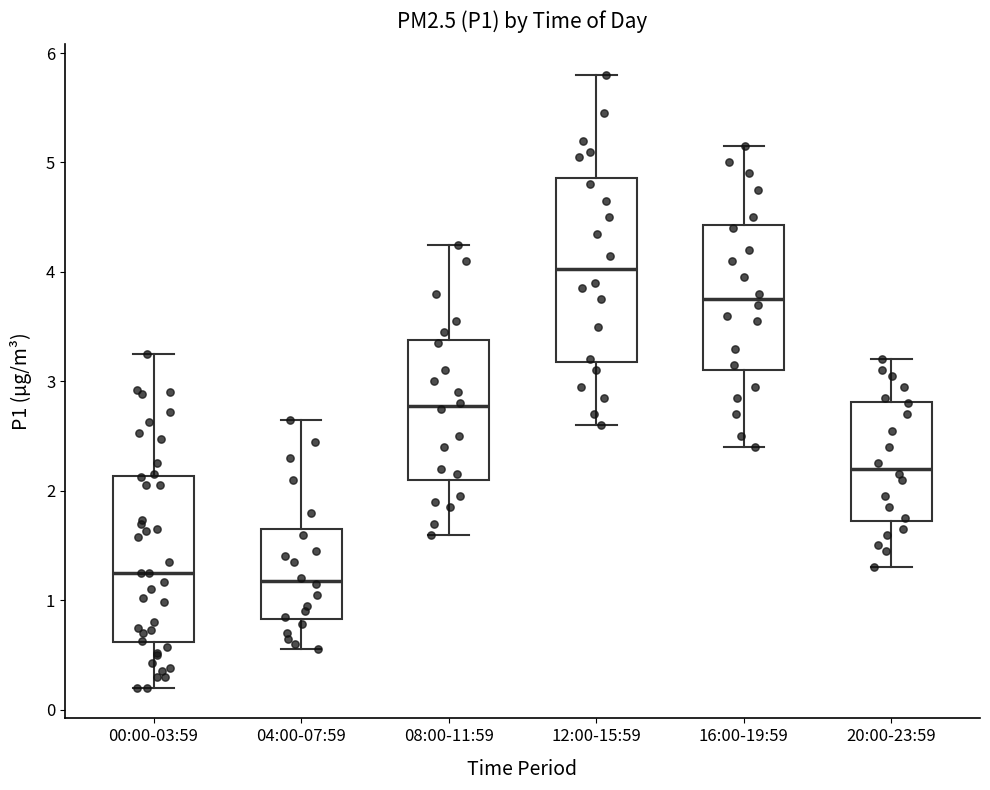

Where does the median line of the box for 20:00-23:59 sit on the y-axis? The values are not printed on the chart, so give them approximately, as read against the axis.

2.2